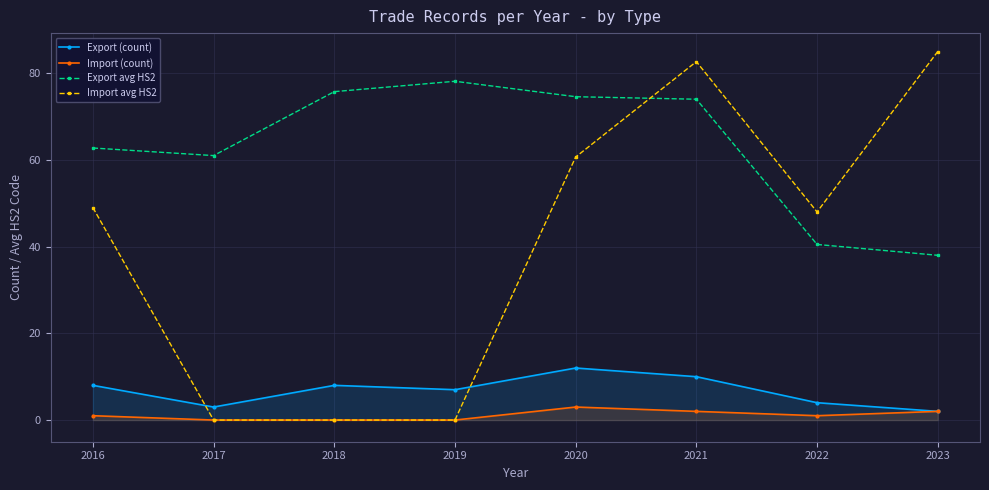

What is the sum of the Import (count) values at 2017 and 2016?

1.0